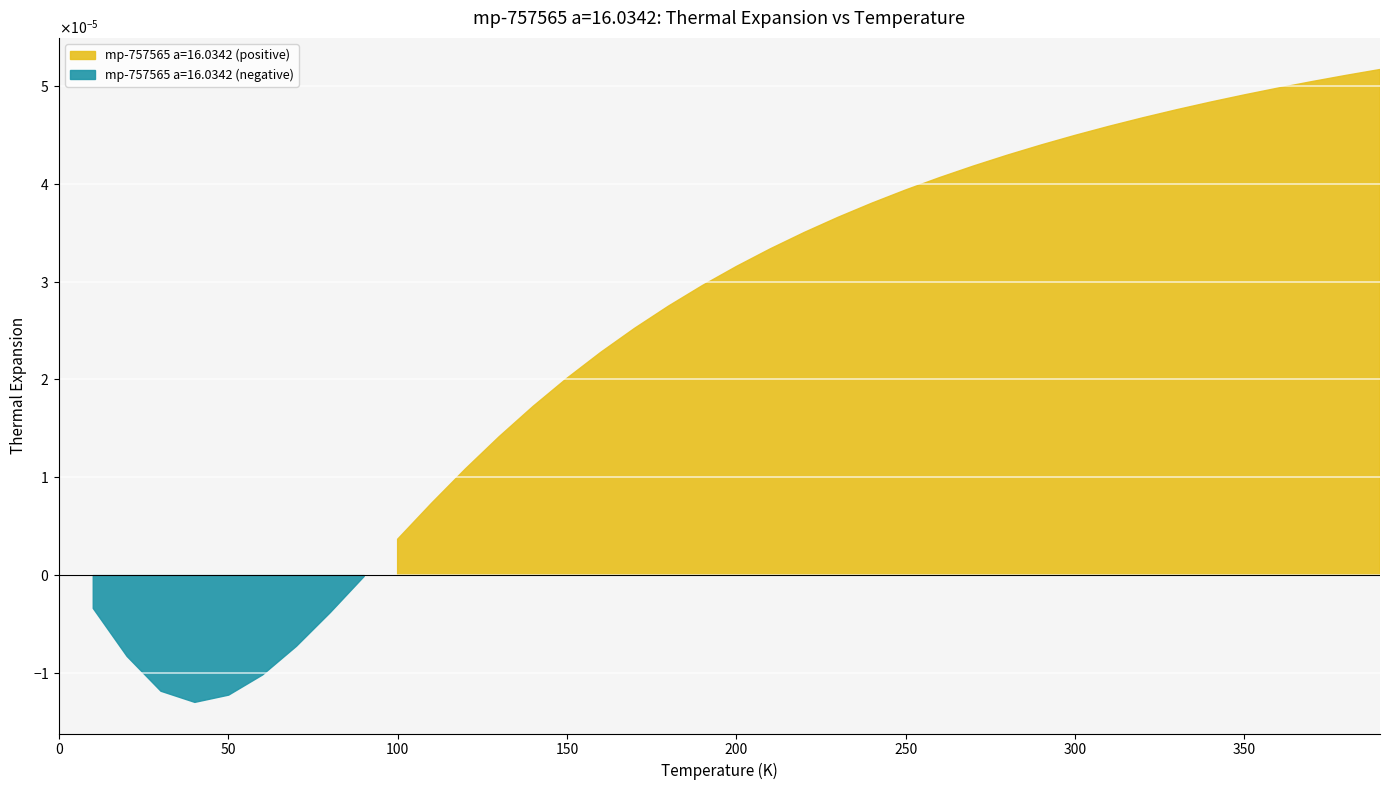

Reading left to right, transcribe all the data shown in this chart.

0.0=0.0	10.0=-0.0	20.0=-0.0	30.0=-0.0	40.0=-0.0	50.0=-0.0	60.0=-0.0	70.0=-0.0	80.0=-0.0	90.0=-0.0	100.0=0.0	110.0=0.0	120.0=0.0	130.0=0.0	140.0=0.0	150.0=0.0	160.0=0.0	170.0=0.0	180.0=0.0	190.0=0.0	200.0=0.0	210.0=0.0	220.0=0.0	230.0=0.0	240.0=0.0	250.0=0.0	260.0=0.0	270.0=0.0	280.0=0.0	290.0=0.0	300.0=0.0	310.0=0.0	320.0=0.0	330.0=0.0	340.0=0.0	350.0=0.0	360.0=0.0	370.0=0.0	380.0=0.0	390.0=0.0